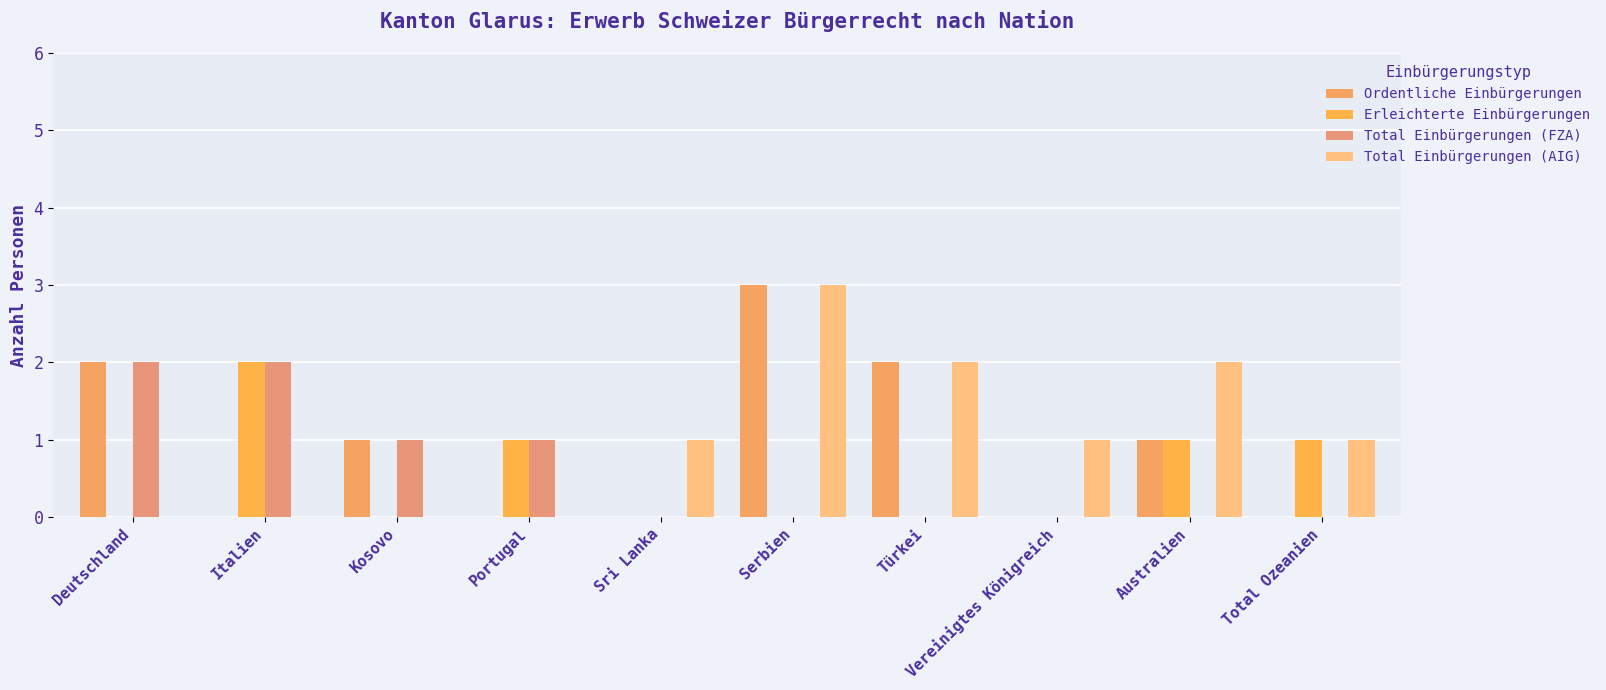

What is the label of the 10th bar from the right?

Deutschland